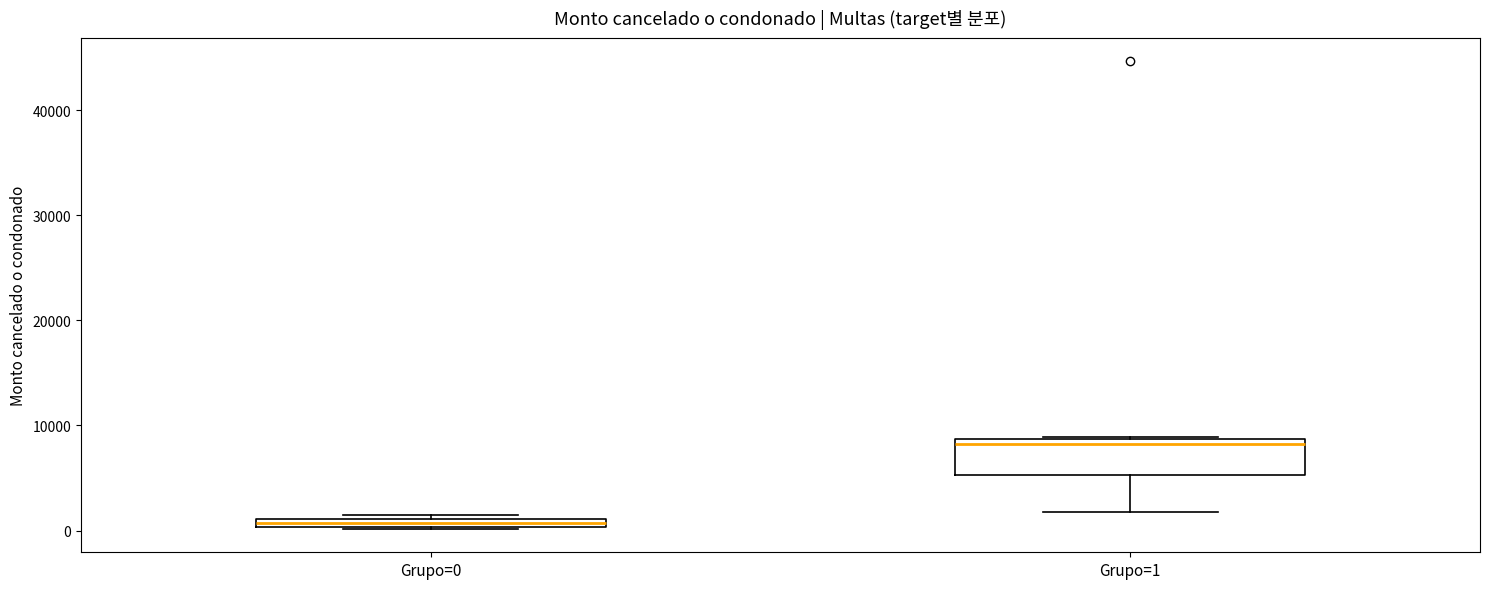

Which box is the tallest, from its lower edge to its upper edge?

Grupo=1